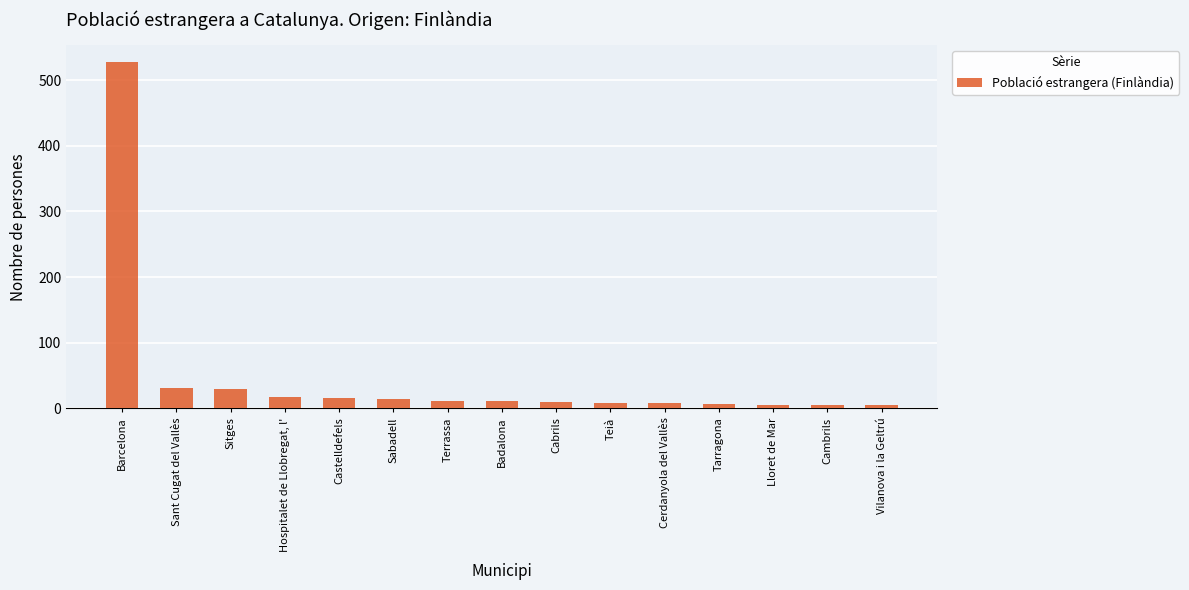

Read the value at Sant Cugat del Vallès, to the nearest 50.

50